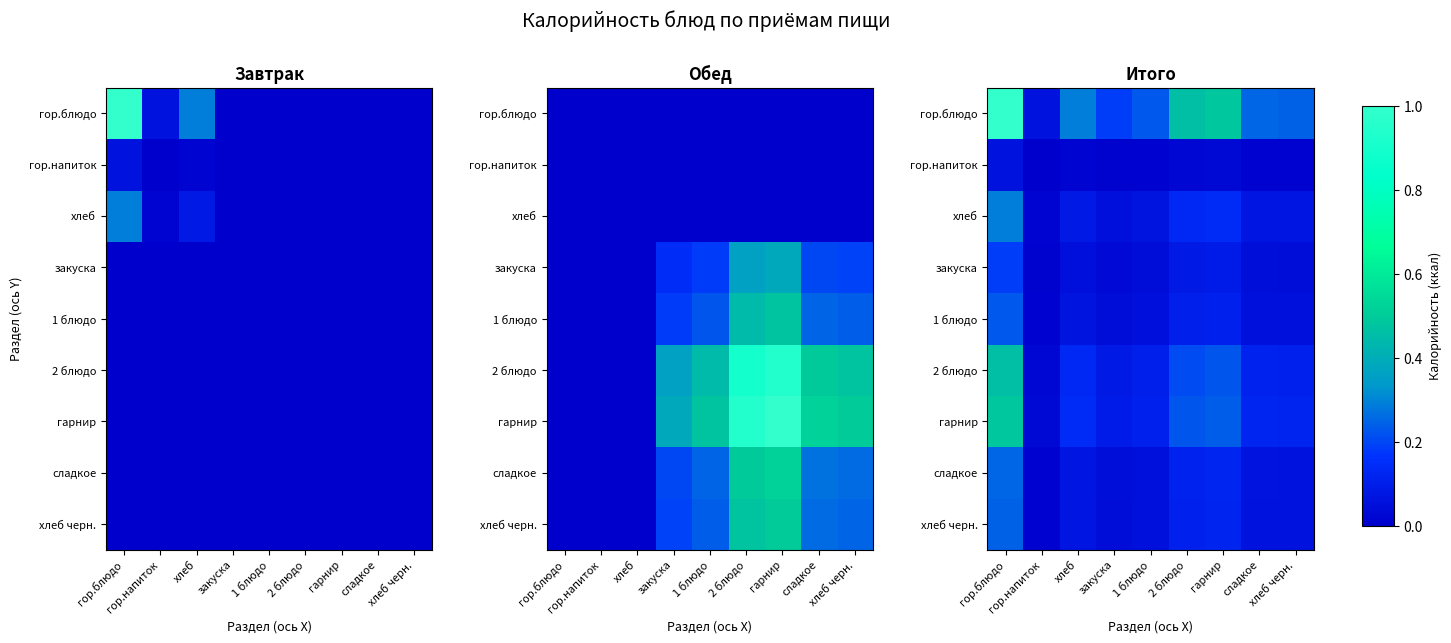

What is the greatest value displayed?

1.0